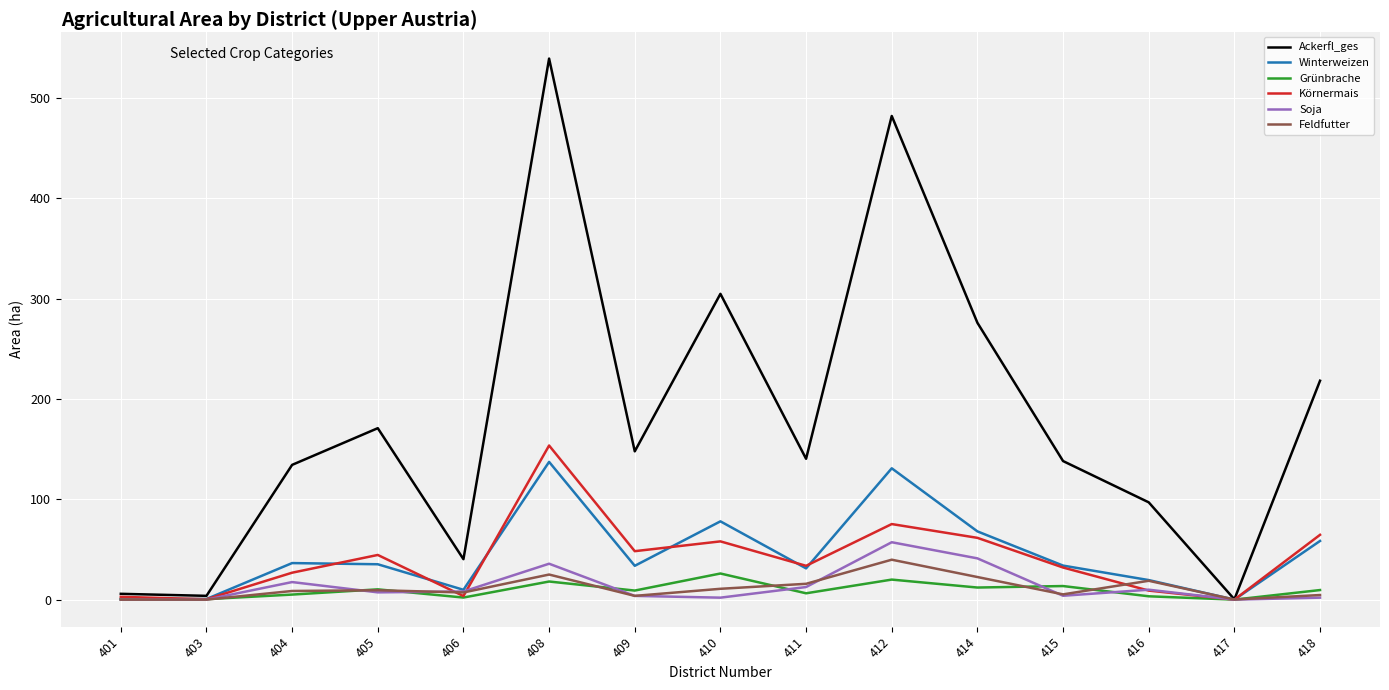

Which category has the highest value in the Körnermais series?

408